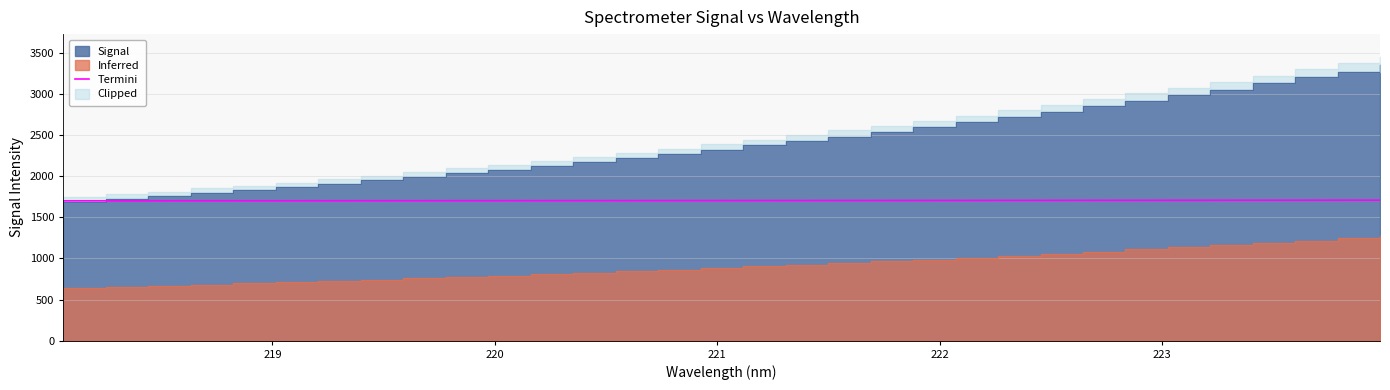

What is the highest value of the Termini series?

1708.7